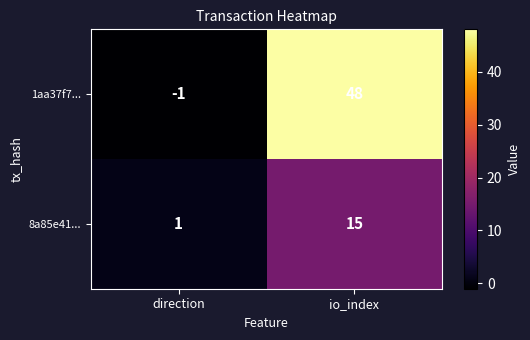

Which series has the widest spread of values?

1aa37f7...